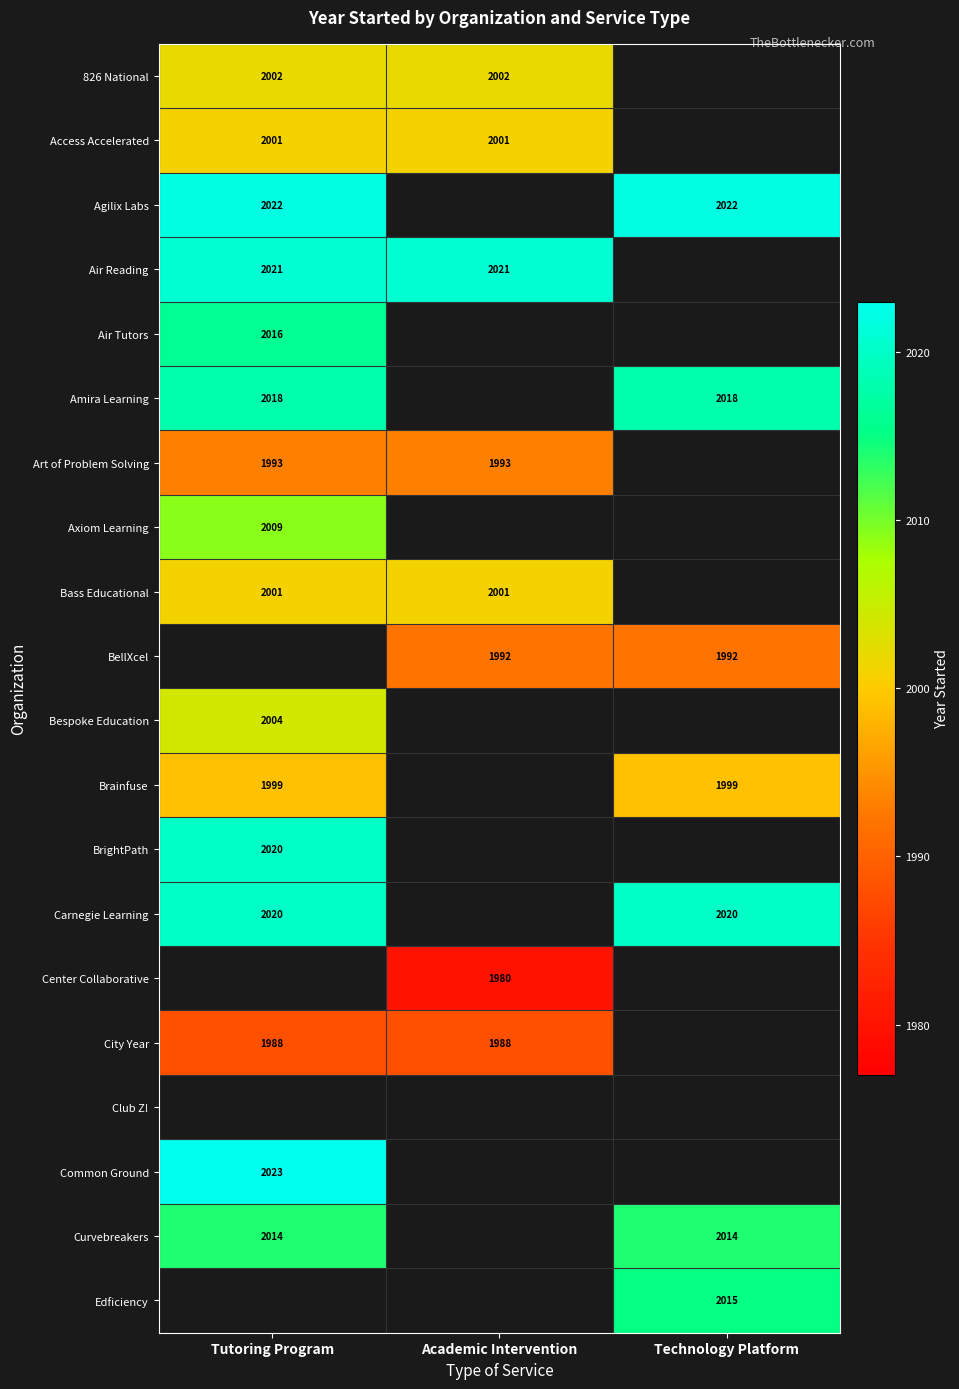

The value of BellXcel at Technology Platform is 3022. True or false?

False